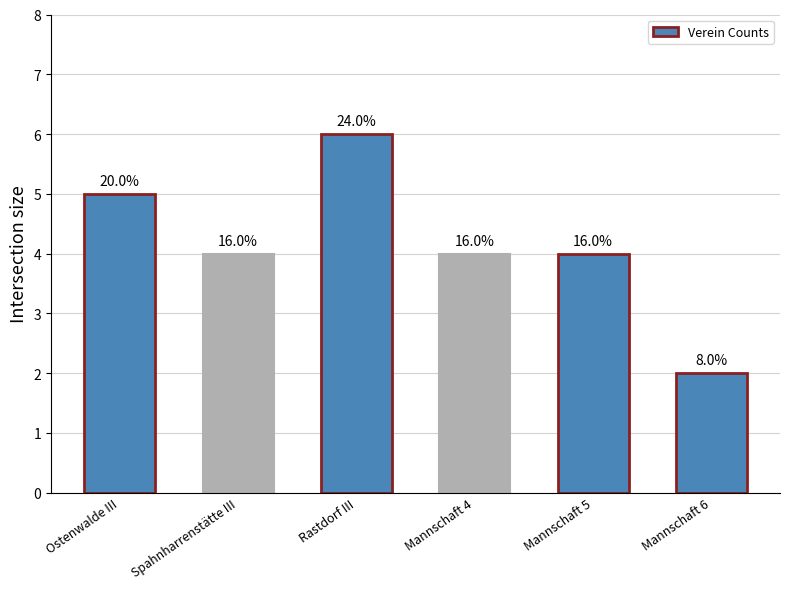

Where is the data nearest to the value 4?

Spahnharrenstätte III